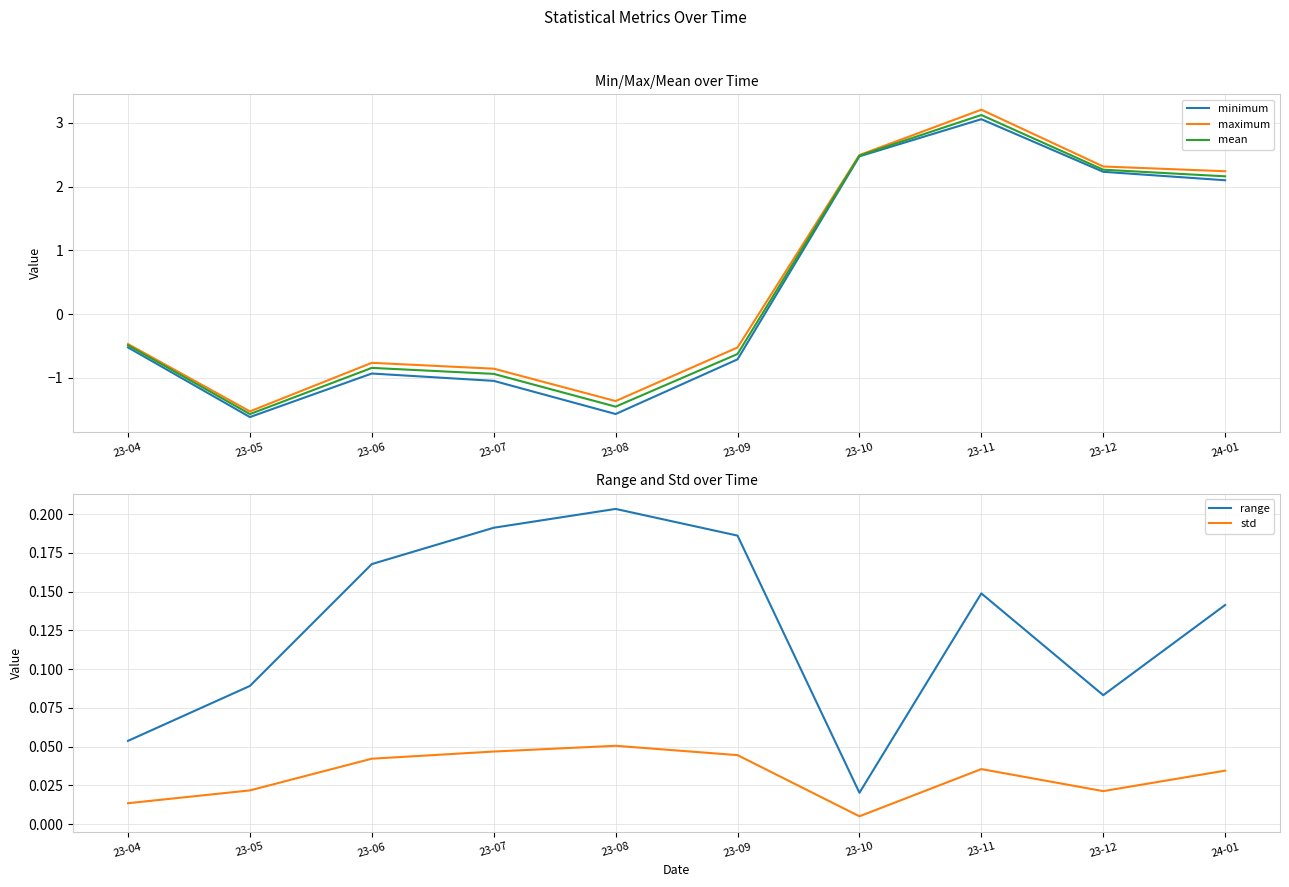

At 23-10, list the series in order from smallest to largest.

std, range, minimum, mean, maximum